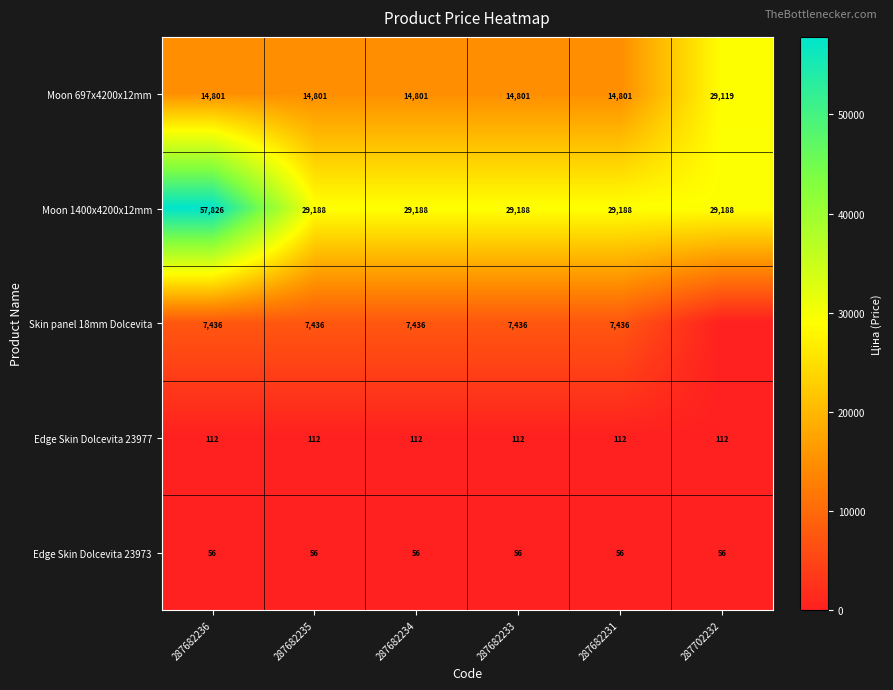

Is it true that Edge Skin Dolcevita 23973 equals 91 at 287702232?

False